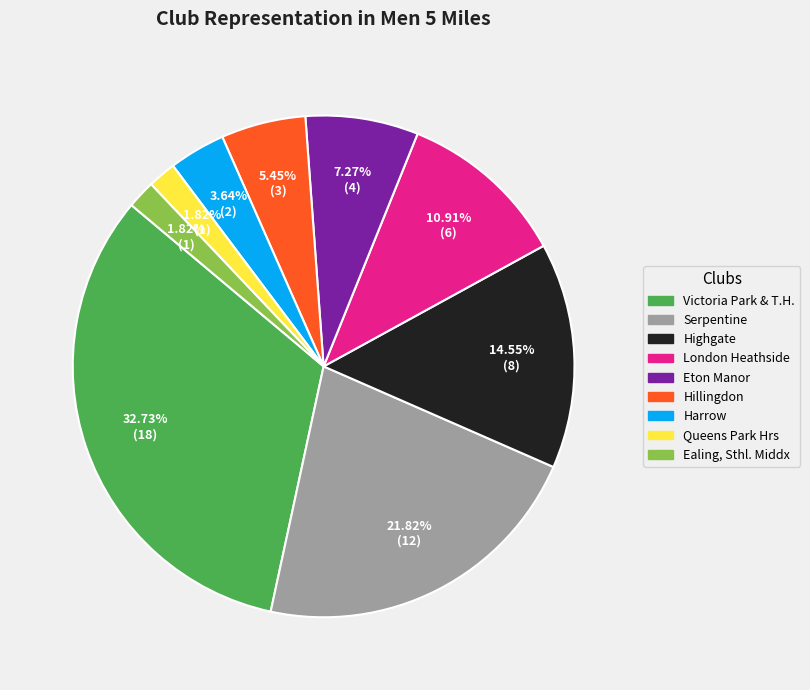

To the nearest percent, what is the average slice percentage?

11%